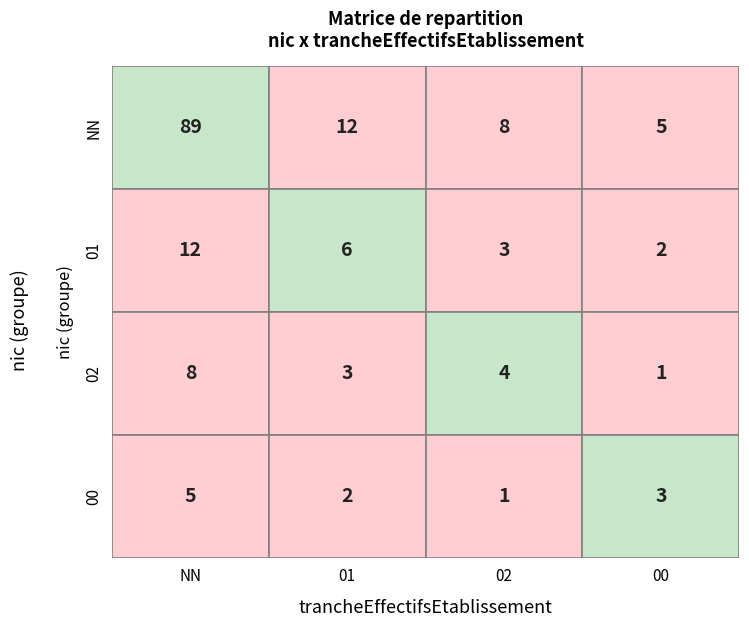

At which label does 00 first exceed 3?

NN